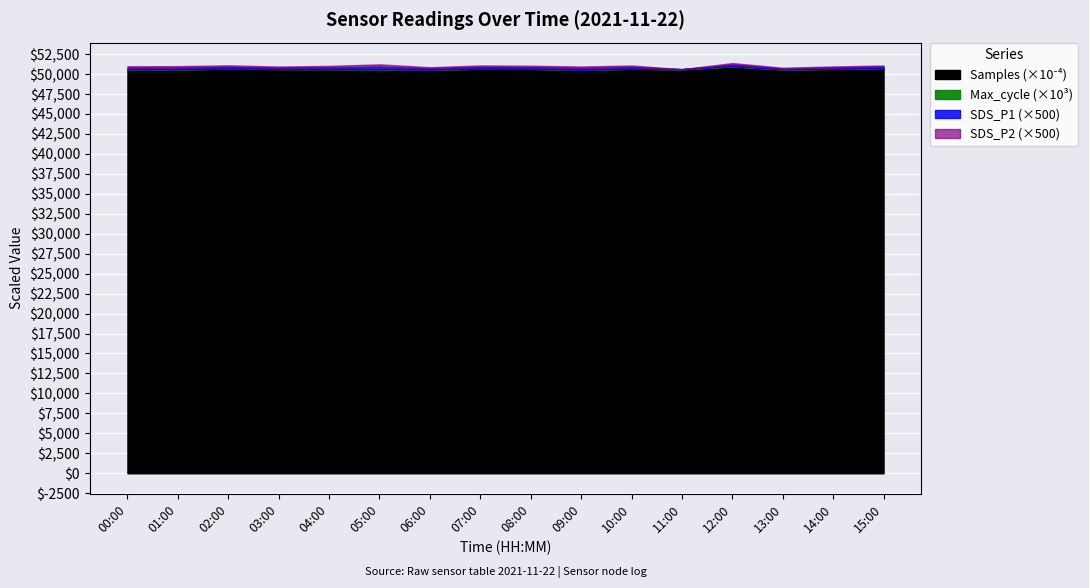

How many lines are shown in the chart?

4